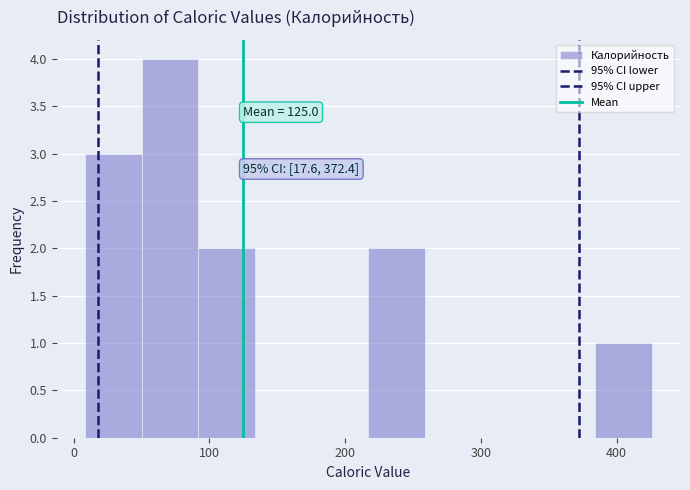

Which range on the x-axis has the tallest bar?

50 to 90